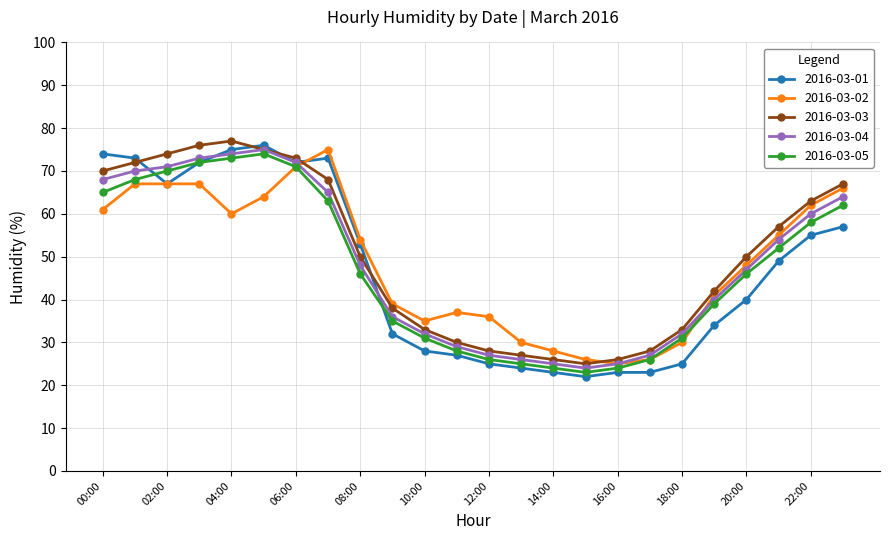

What is the lowest value of the 2016-03-03 series?

25